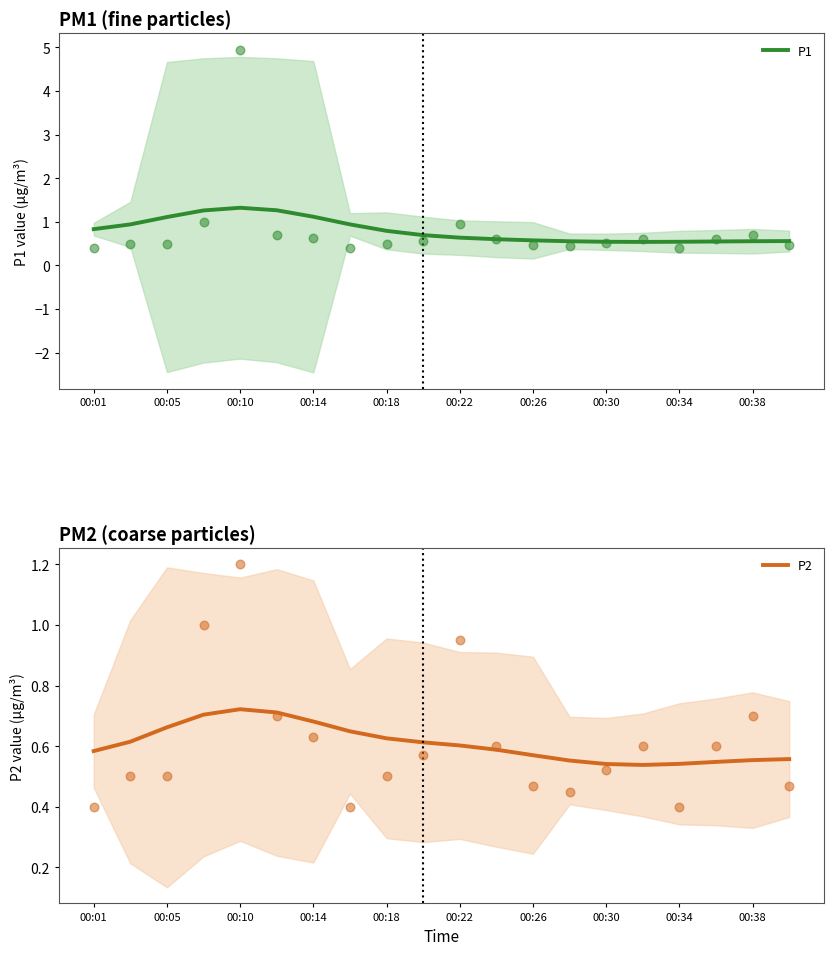

At how many categories does at least one series exceed 0?

20